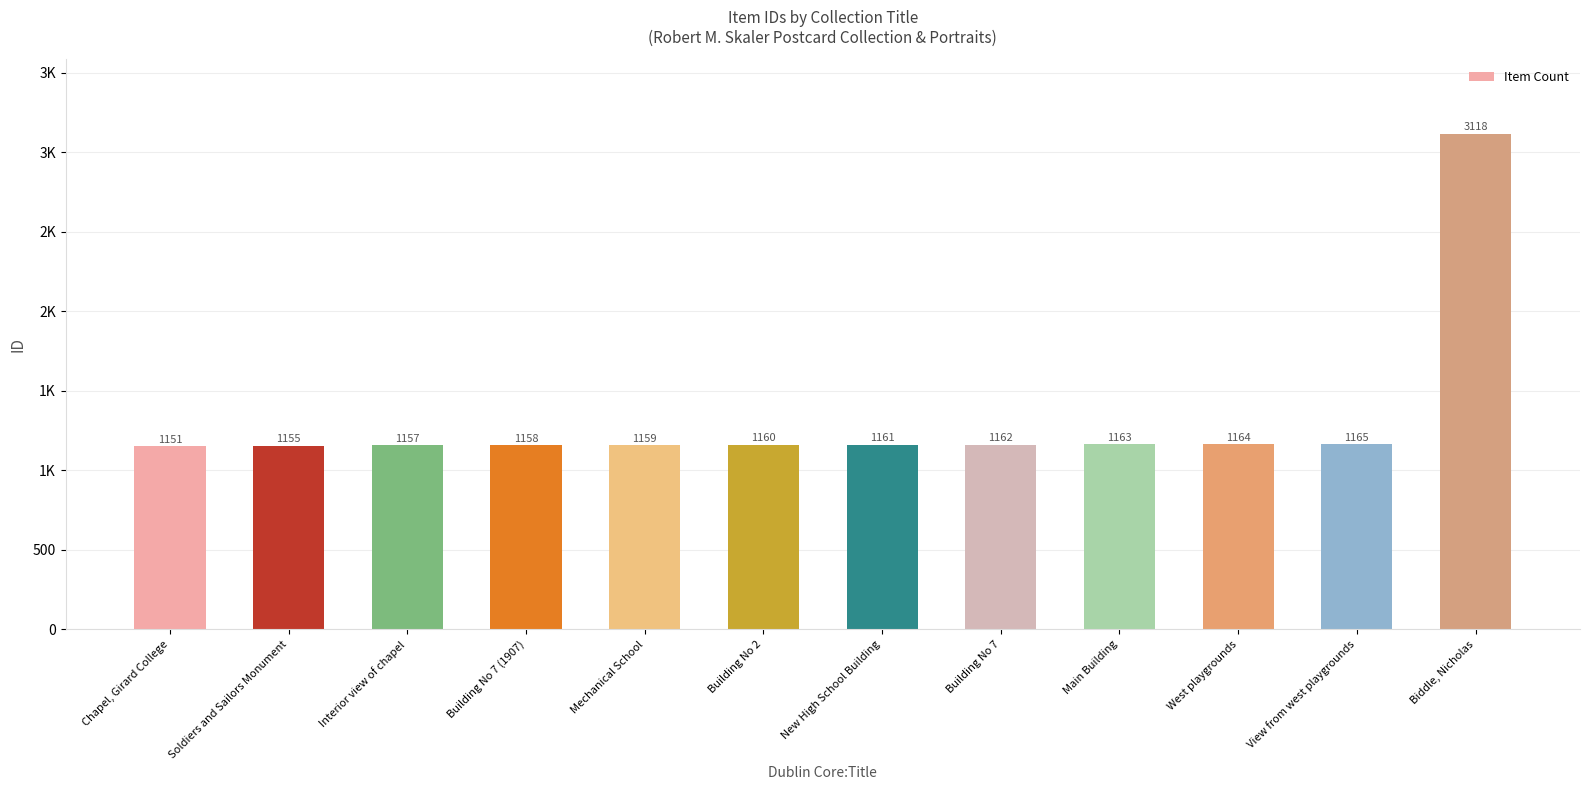

What is the label of the 11th bar from the left?

View from west playgrounds